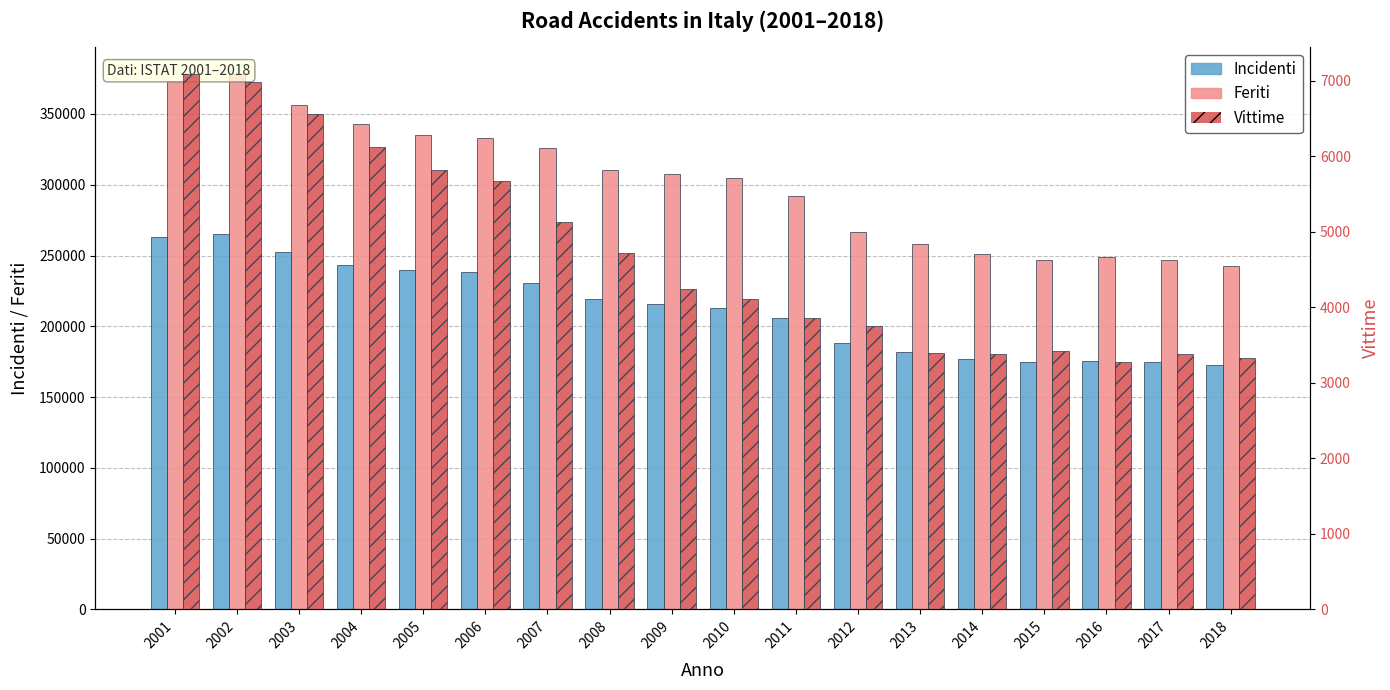

The Vittime series shows 3428 at 2015. True or false?

True